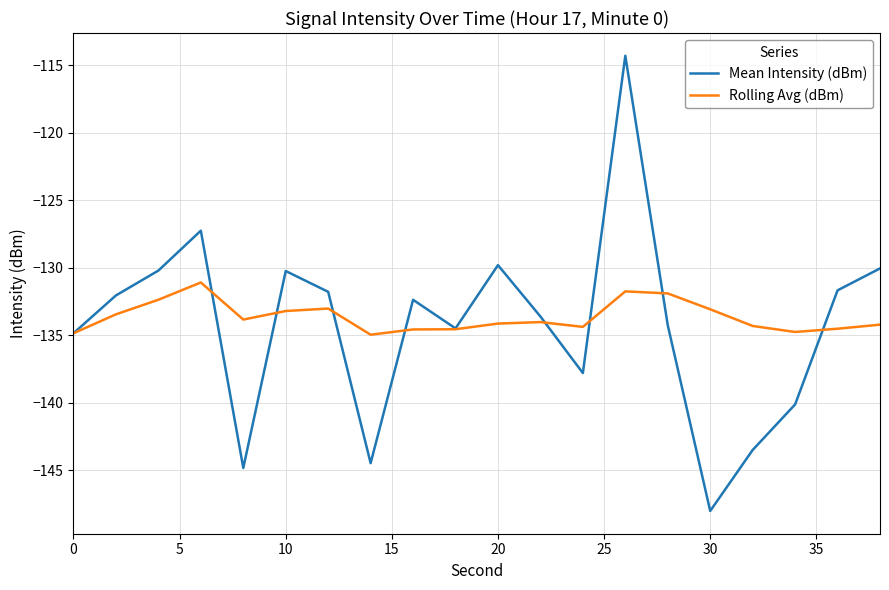

Rank the series by their maximum value, from lowest to highest.

Rolling Avg (dBm), Mean Intensity (dBm)